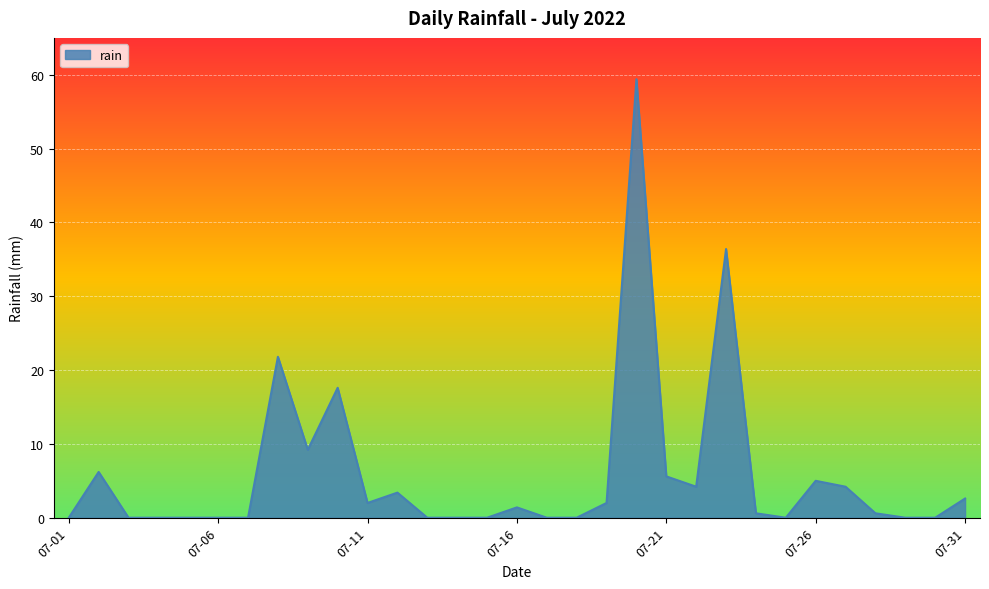

What is the difference between the maximum and minimum values?

59.4